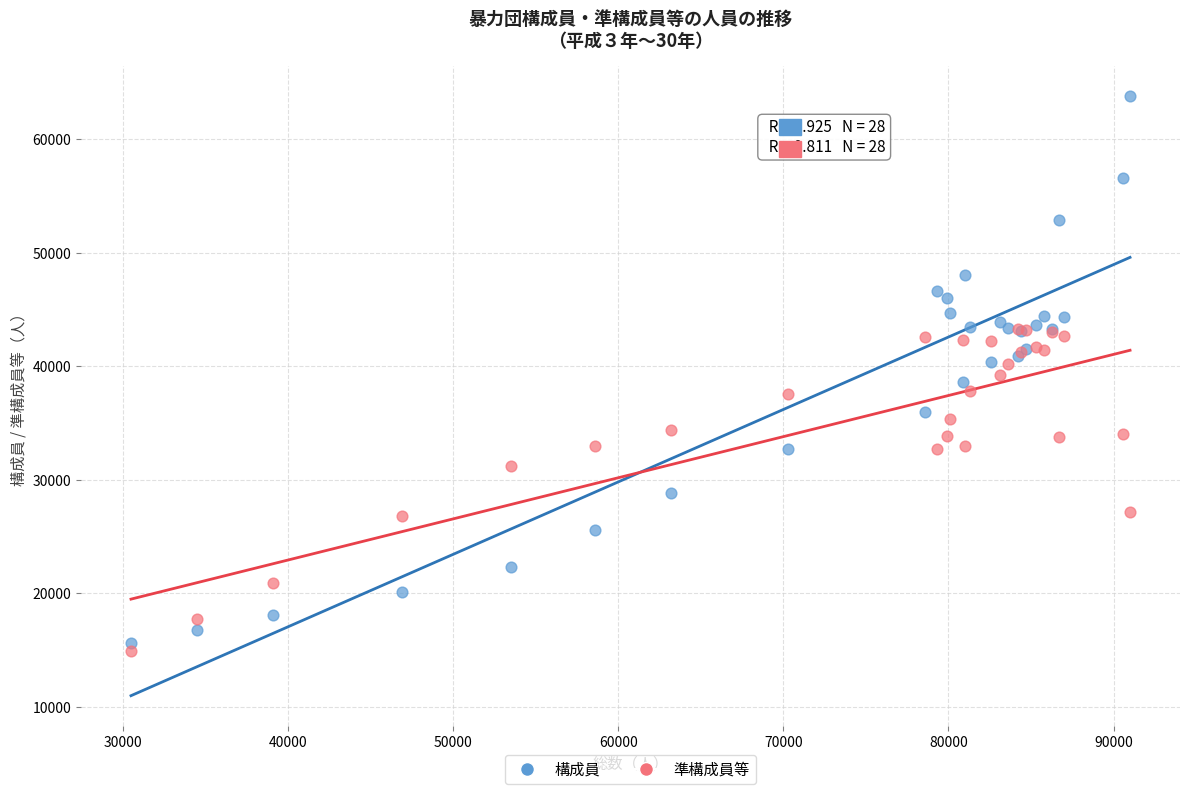

Which series has the widest spread of Y values?

構成員